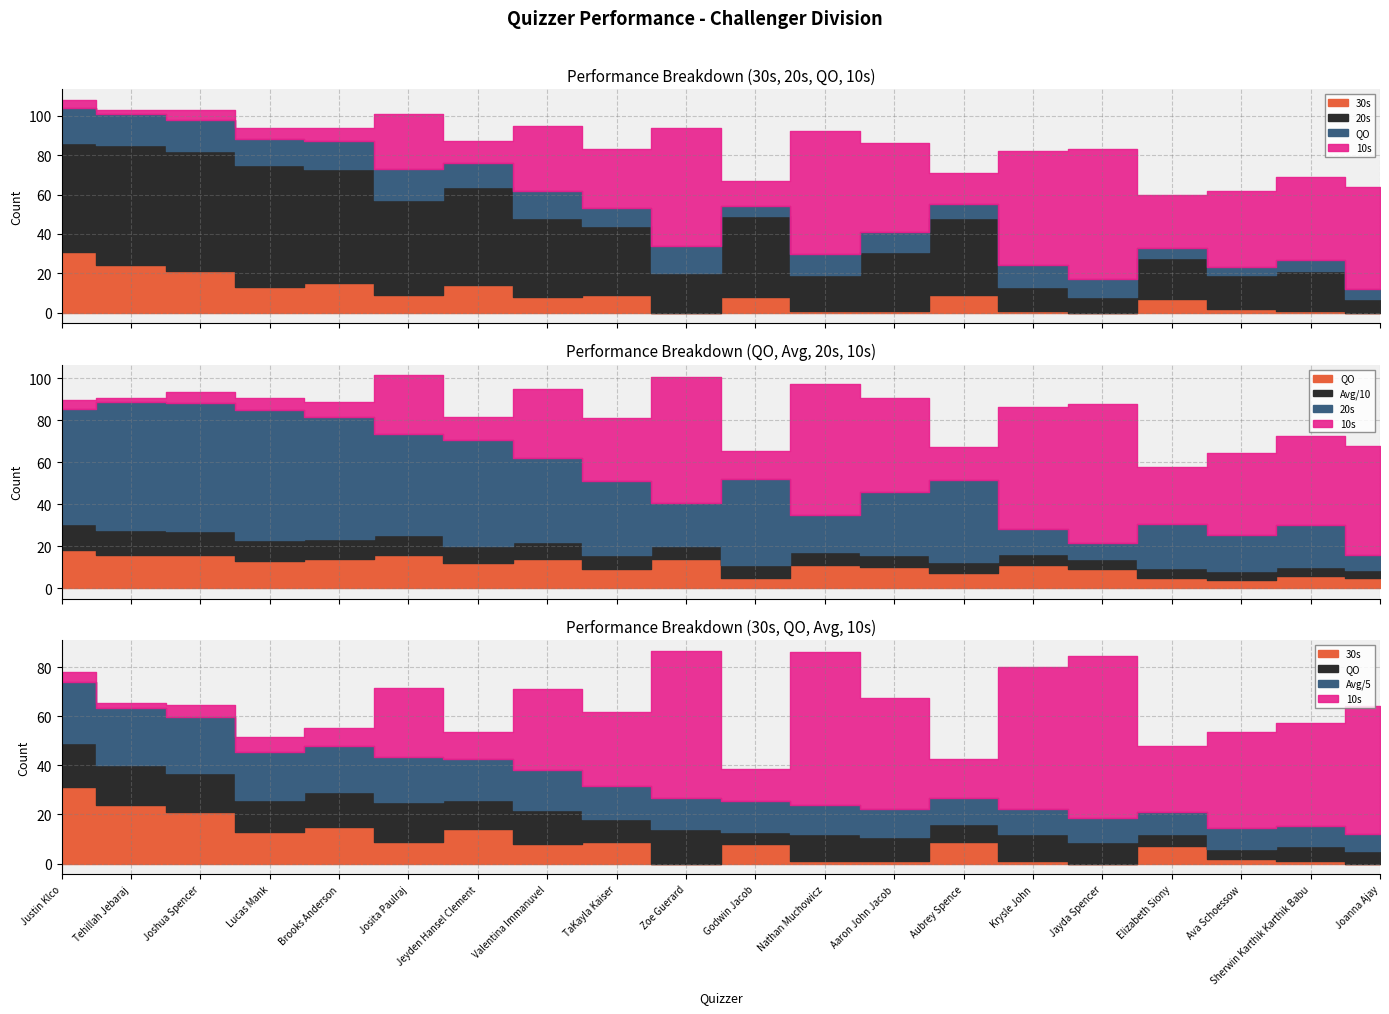

What is the difference between the maximum and minimum values in the 30s series?

31.0